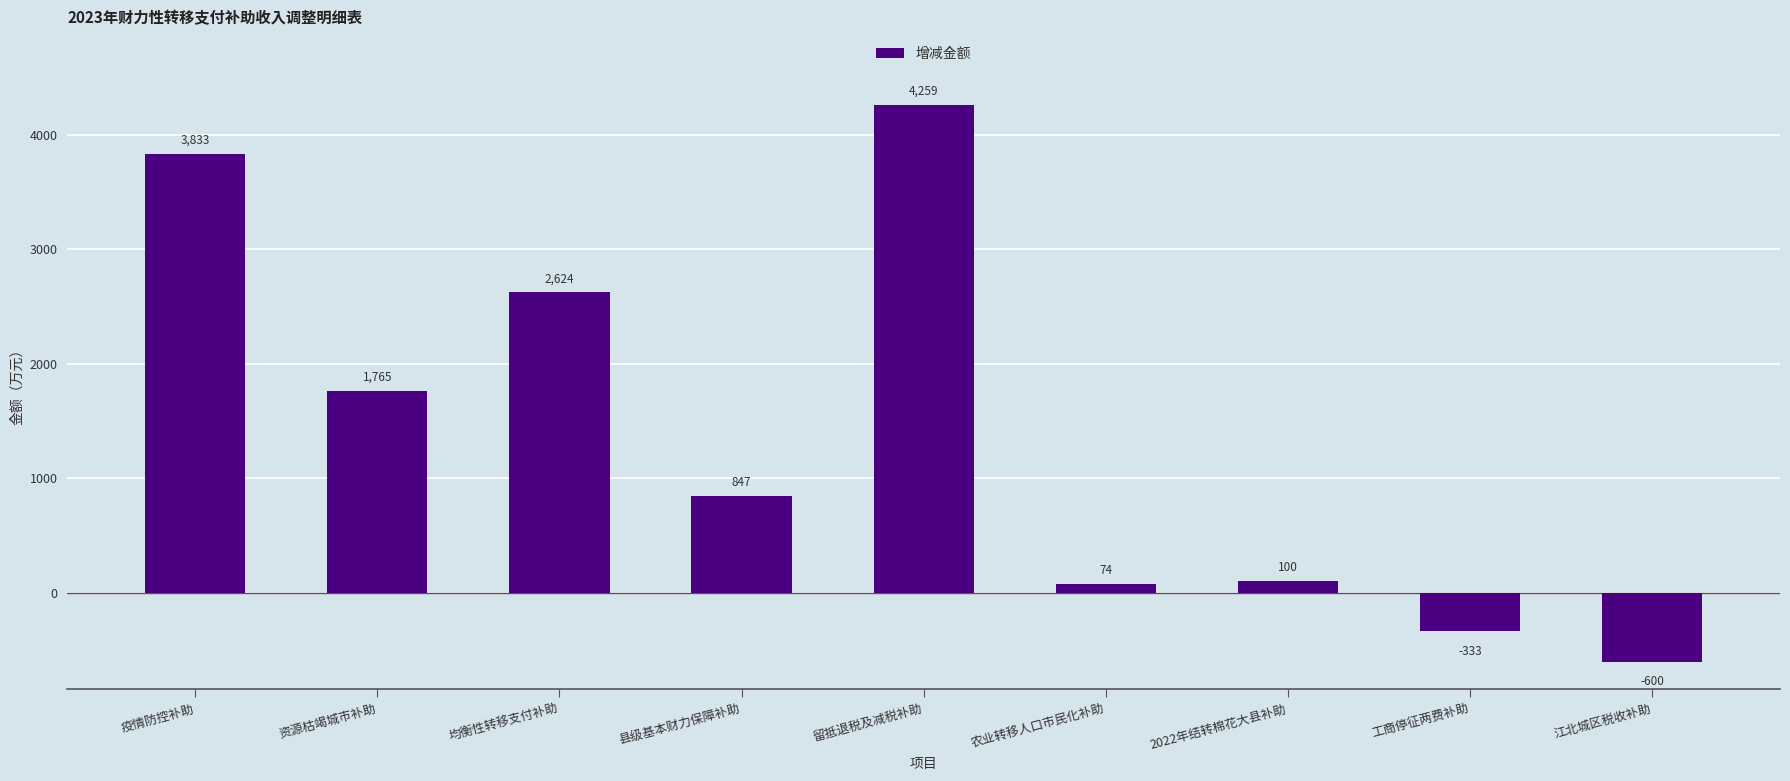

At which label is the value closest to 1829?

资源枯竭城市补助